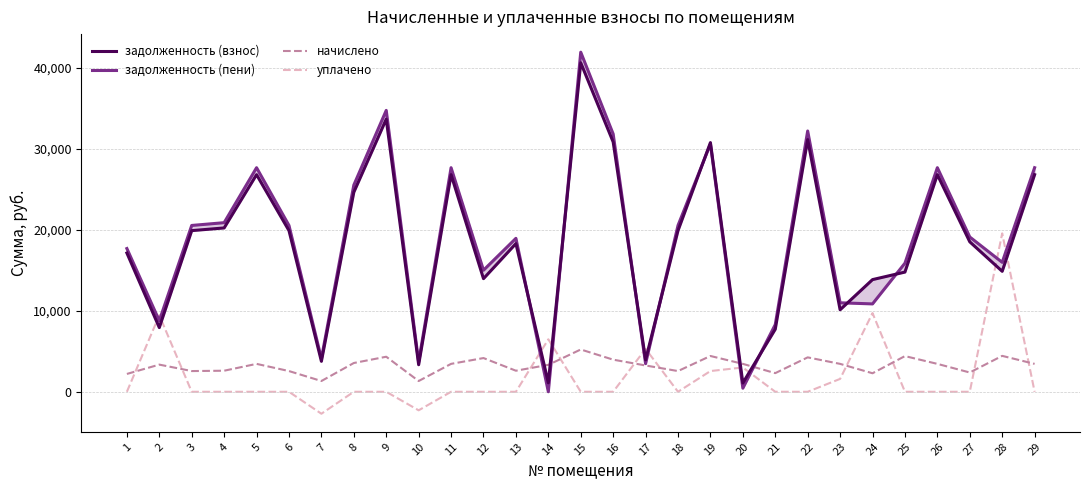

How many lines are shown in the chart?

4